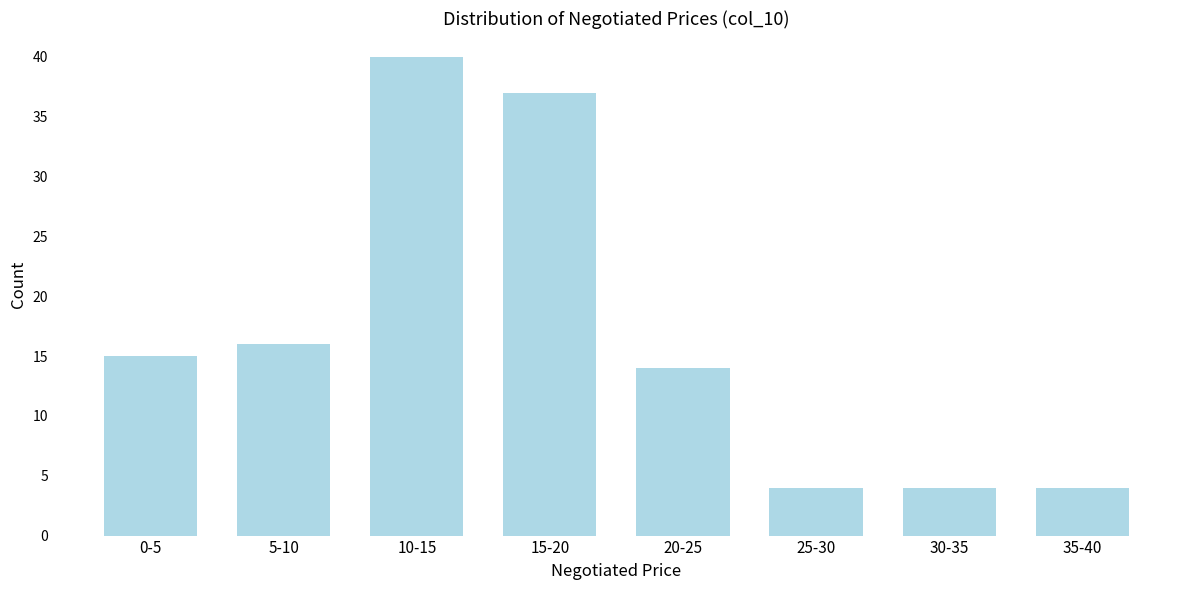

Reading left to right, list all the values displayed in this chart.

15	16	40	37	14	4	4	4